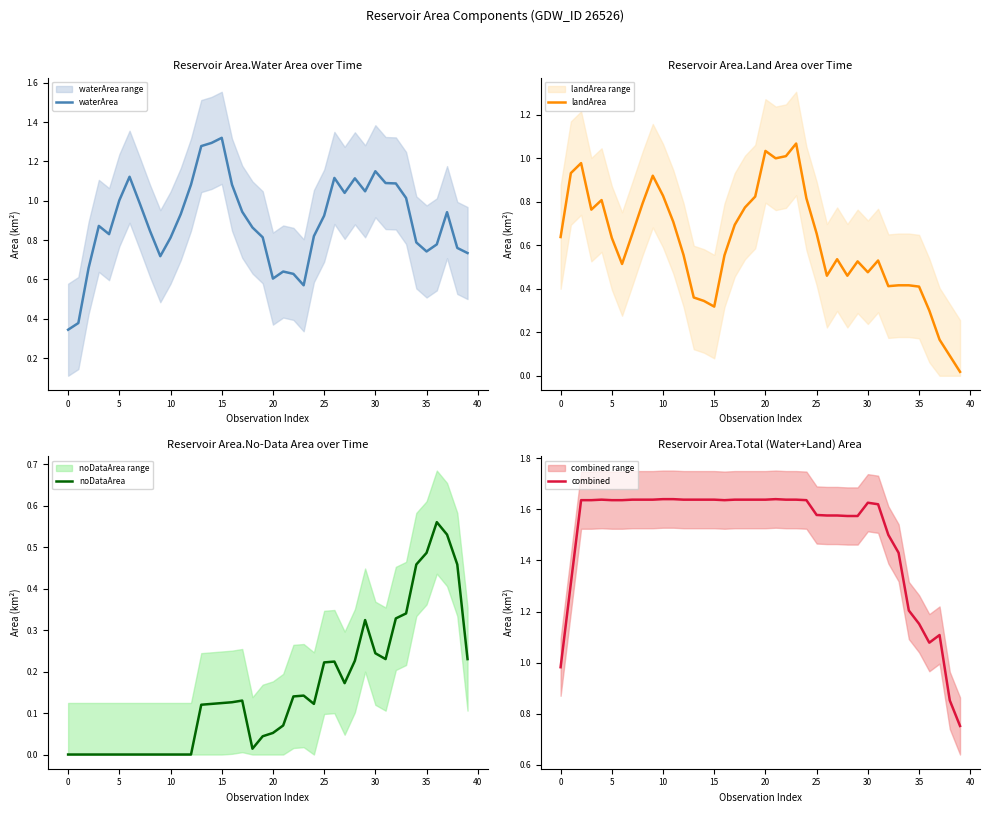

Is it true that landArea equals 0.4 at 35?

True